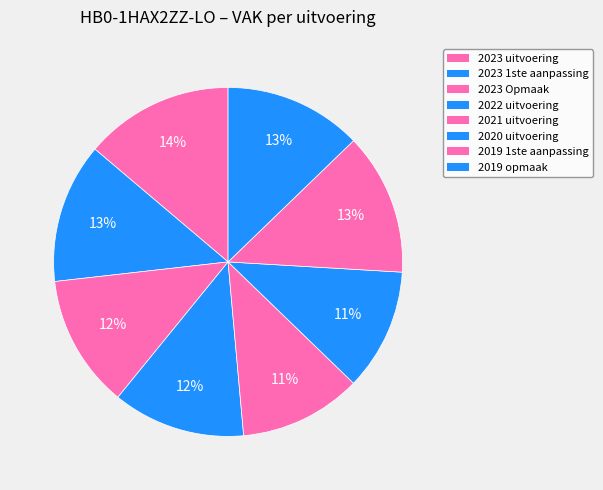

To the nearest percent, what is the difference between the 2023 1ste aanpassing and 2023 Opmaak slice percentages?

1%